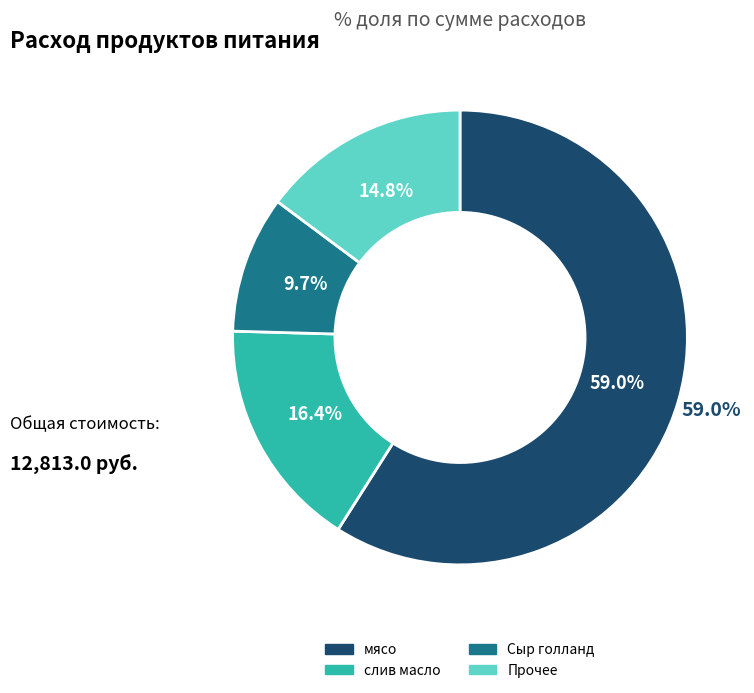

True or false: Сыр голланд accounts for 24% of the total.

False